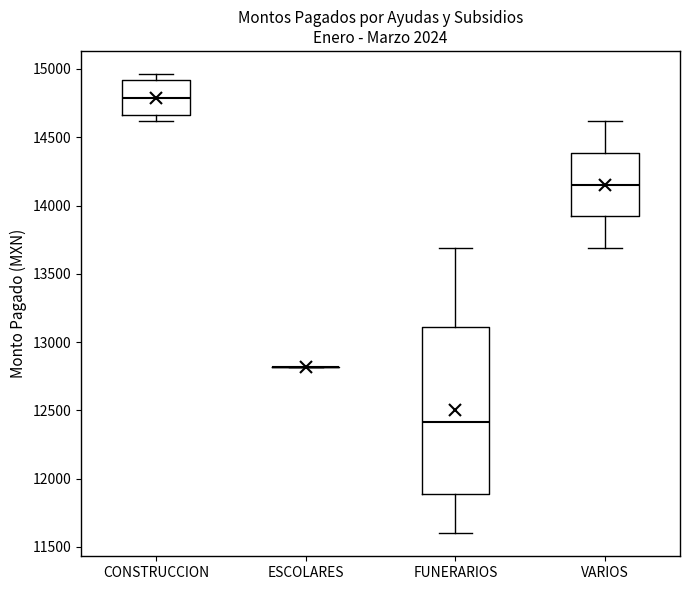

Reading left to right, transcribe this box plot: for each box, give where its median line is, the range the box spans, and where its two whiskers end, as read against the y-axis. The values are not printed on the chart, so give them approximately, as read against the axis.

CONSTRUCCION: median 14800, box 14650 to 14900, whiskers 14600 to 14950
ESCOLARES: box collapsed to a line at 12800, whiskers 12800 to 12800
FUNERARIOS: median 12400, box 11900 to 13100, whiskers 11600 to 13700
VARIOS: median 14150, box 13900 to 14400, whiskers 13700 to 14600